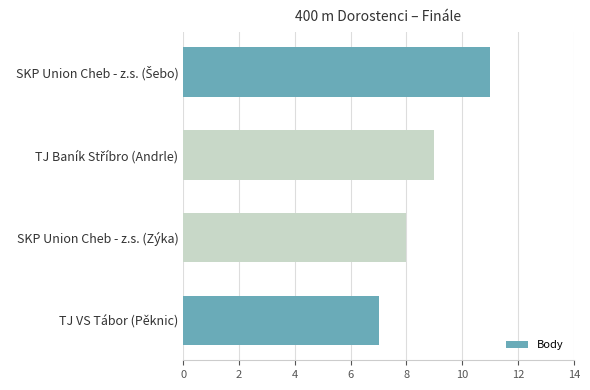

What is the label of the 2nd bar from the bottom?

SKP Union Cheb - z.s. (Zýka)